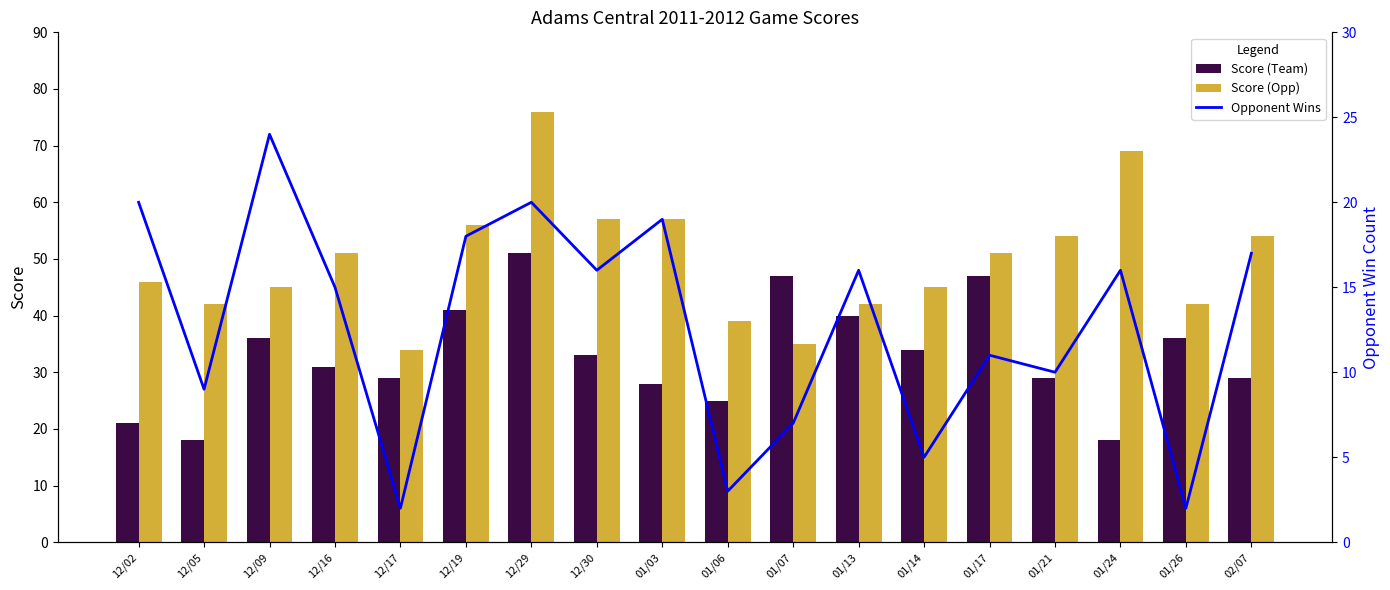

At which label does Opponent Wins reach its peak?

12/09